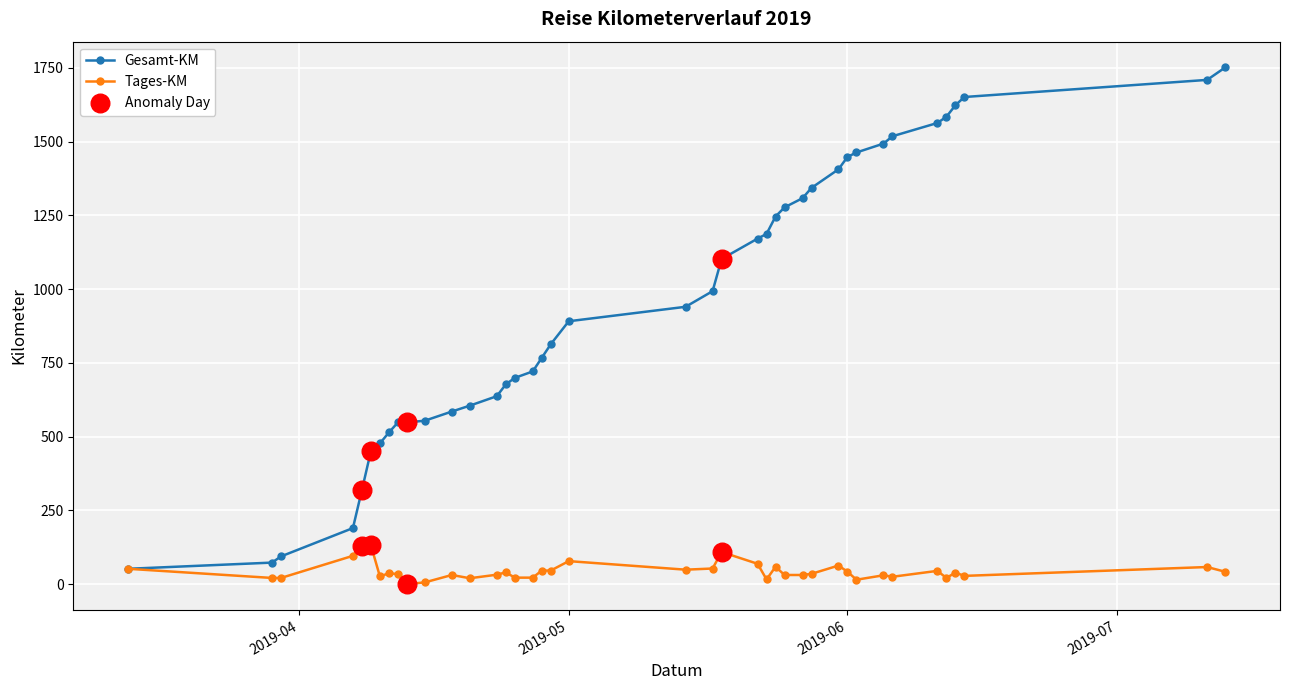

Which series has the largest total across all categories?

Gesamt-KM